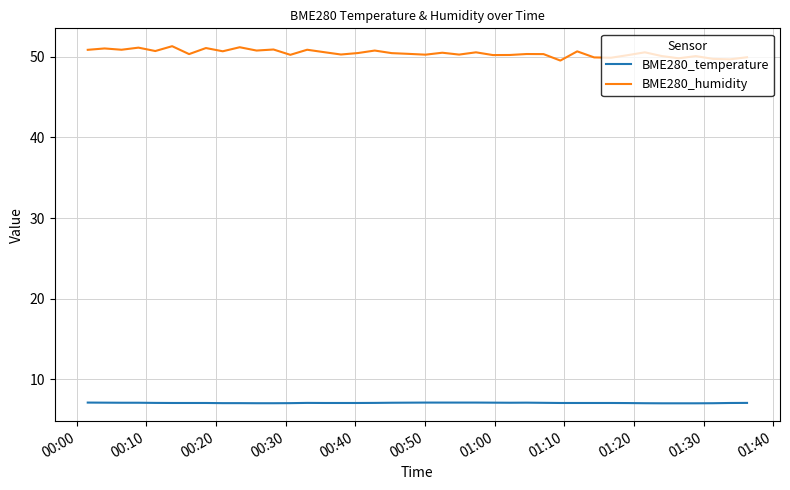

What is the highest value of the BME280_humidity series?

51.3